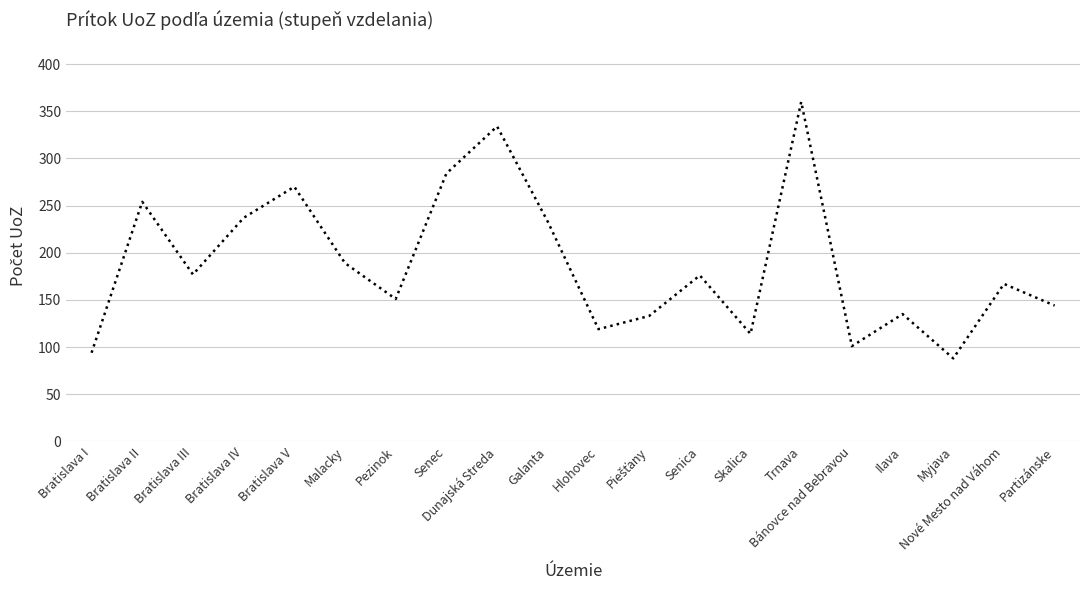

Is it true that the value at Malacky is 189?

True